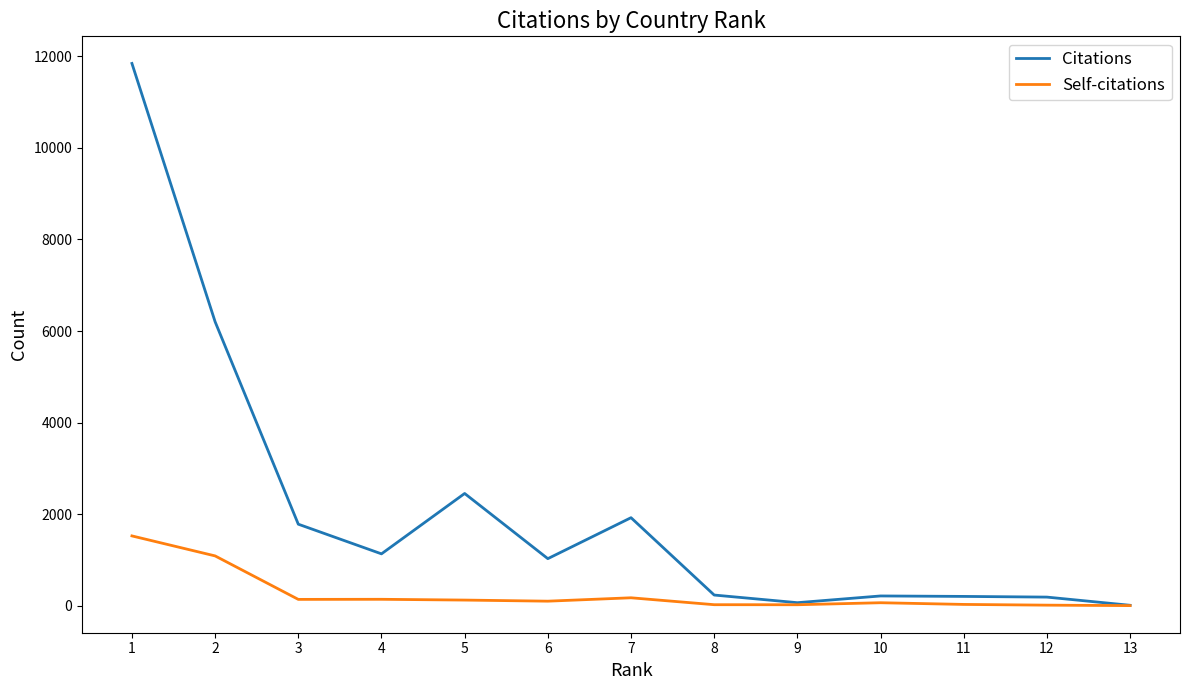

Which series has the widest spread of values?

Citations